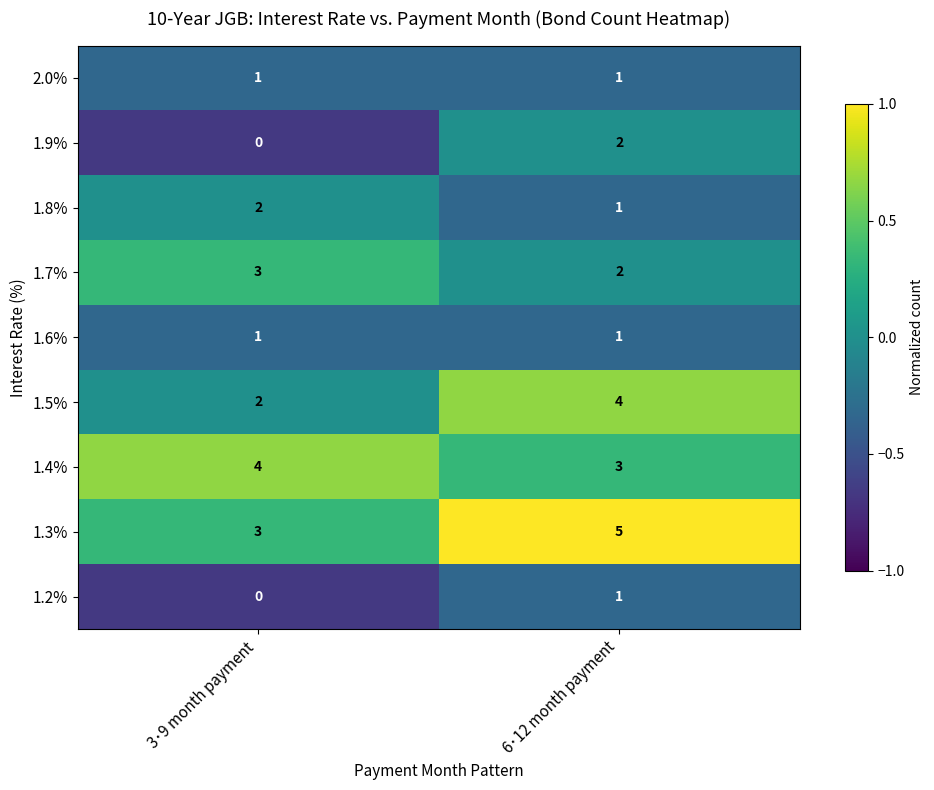

What is the minimum value shown in the chart?

0